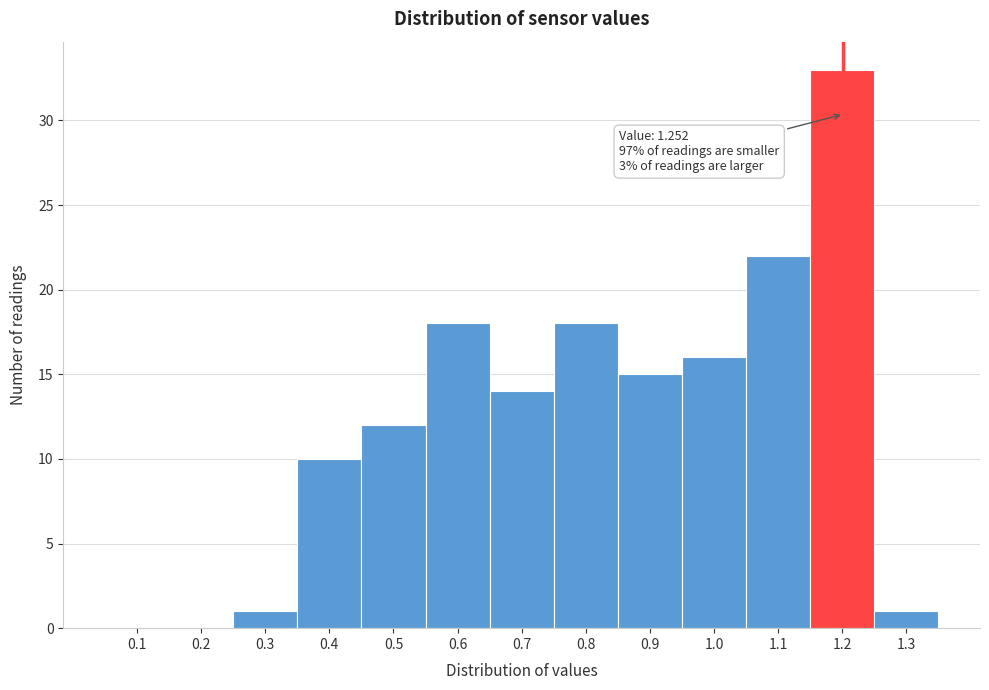

Reading left to right, what are all the values shown in this chart?

0.1=0	0.2=0	0.3=1	0.4=10	0.5=12	0.6=18	0.7=14	0.8=18	0.9=15	1.0=16	1.1=22	1.2=33	1.3=1